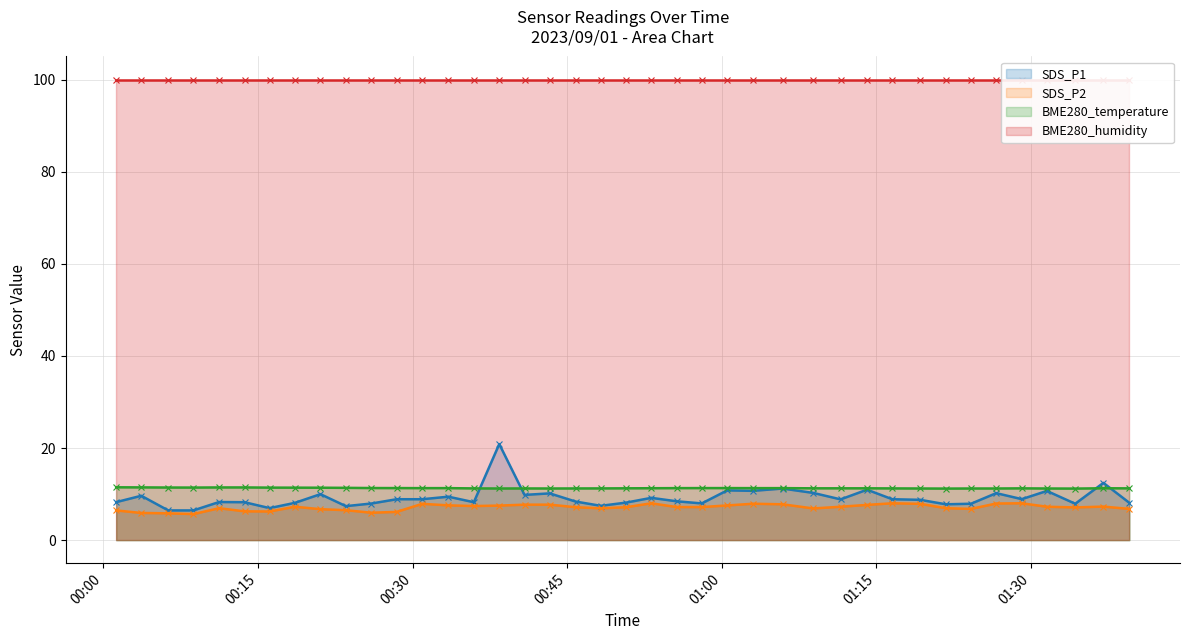

At how many categories does at least one series exceed 84?

40